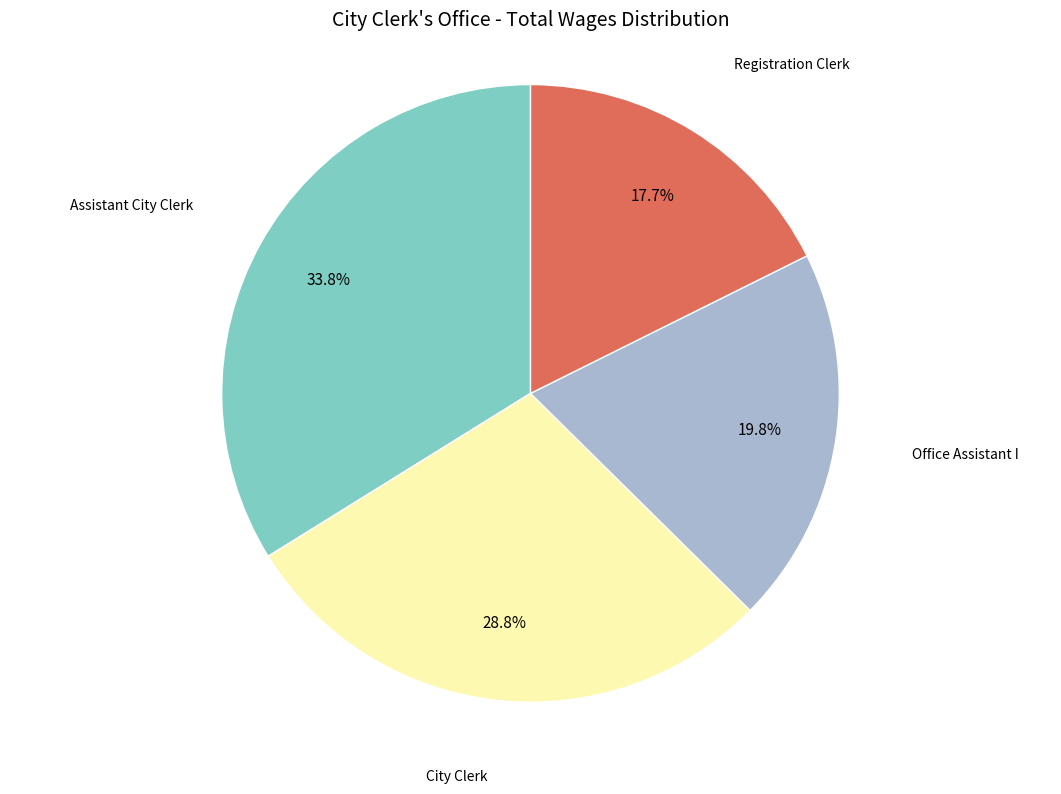

Does any single category account for the majority?

No